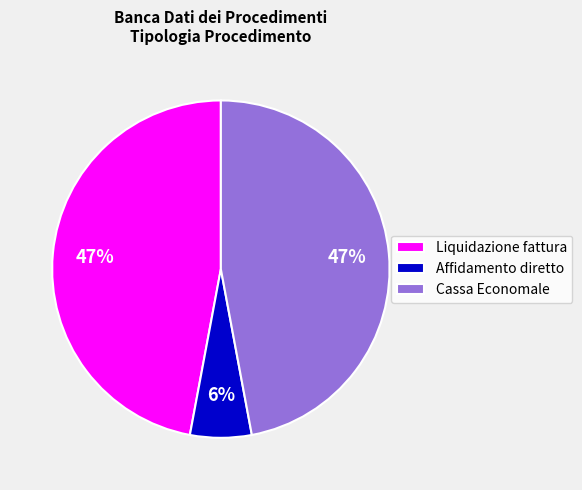

Approximately how many times larger is the value at Liquidazione fattura compared to Cassa Economale?

1.0